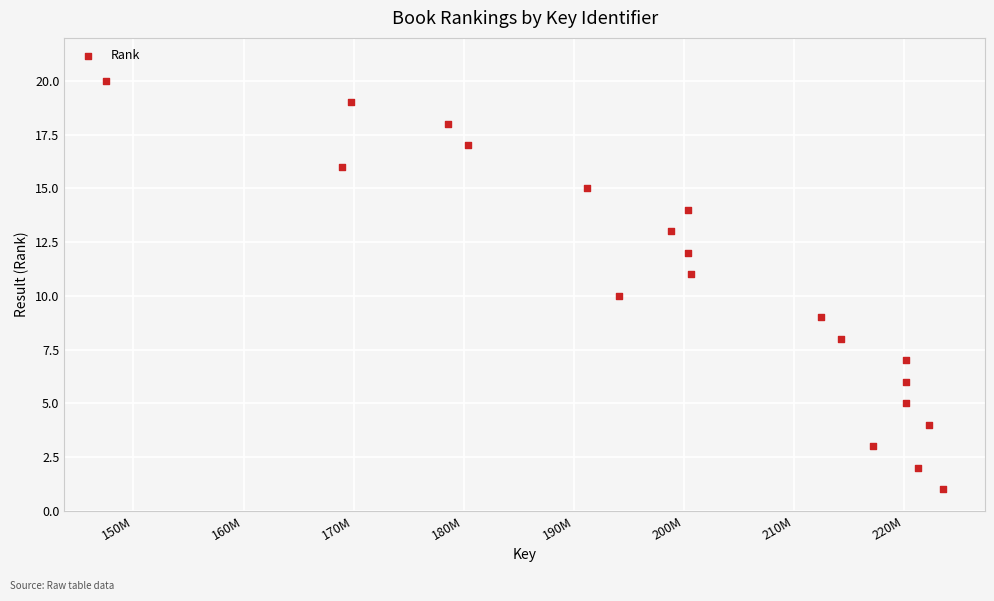

What is the range of X values (max minus min)?

75989941